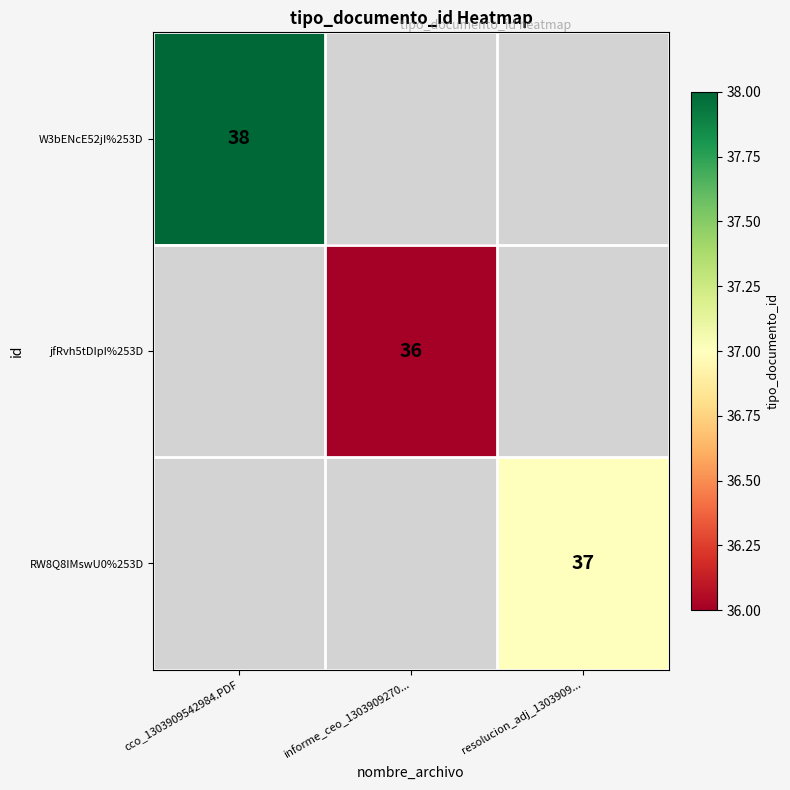

Is it true that RW8Q8IMswU0%253D equals 37 at resolucion_adj_1303909...?

True